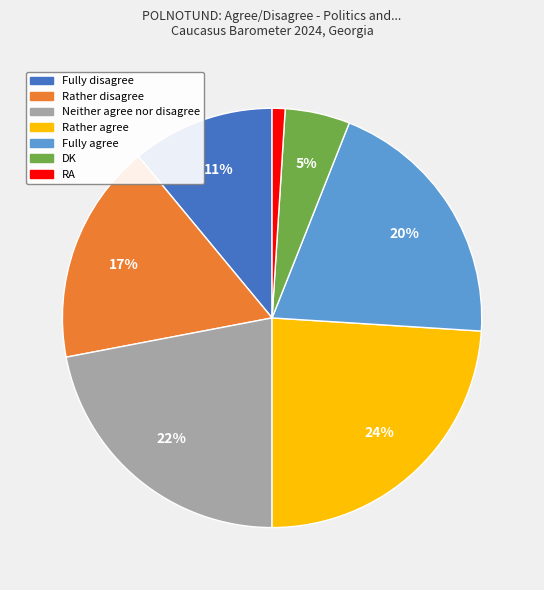

To the nearest percent, what portion does Neither agree nor disagree represent?

22%